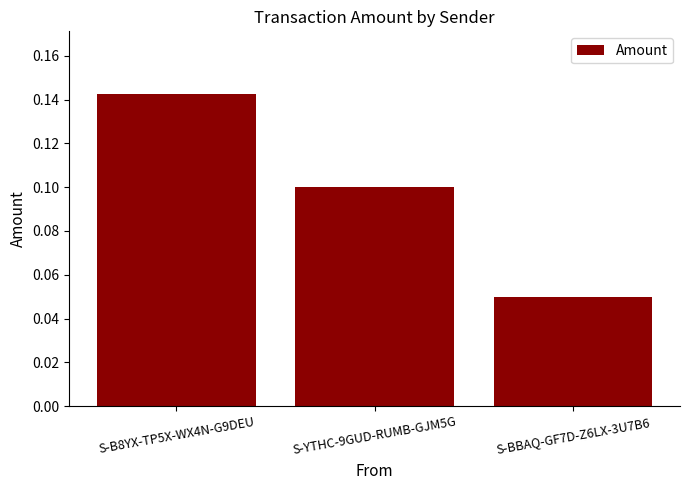

What position from the left is S-YTHC-9GUD-RUMB-GJM5G?

2